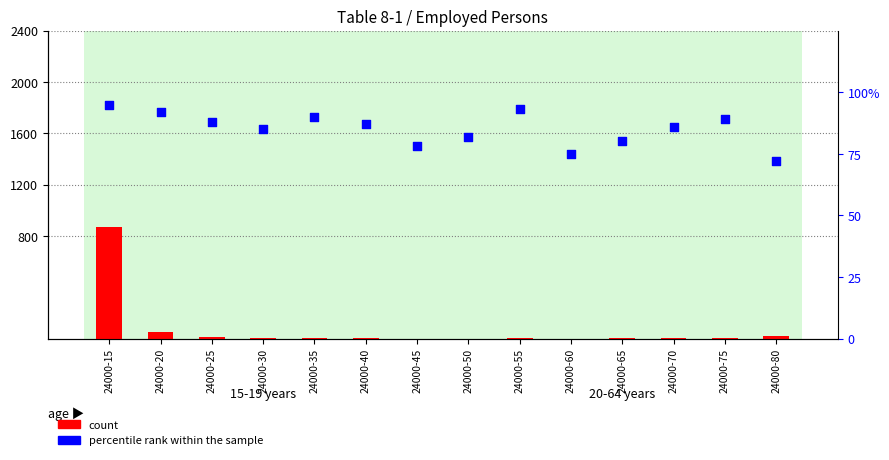

What is the total value across all series at 24000-15?

872868